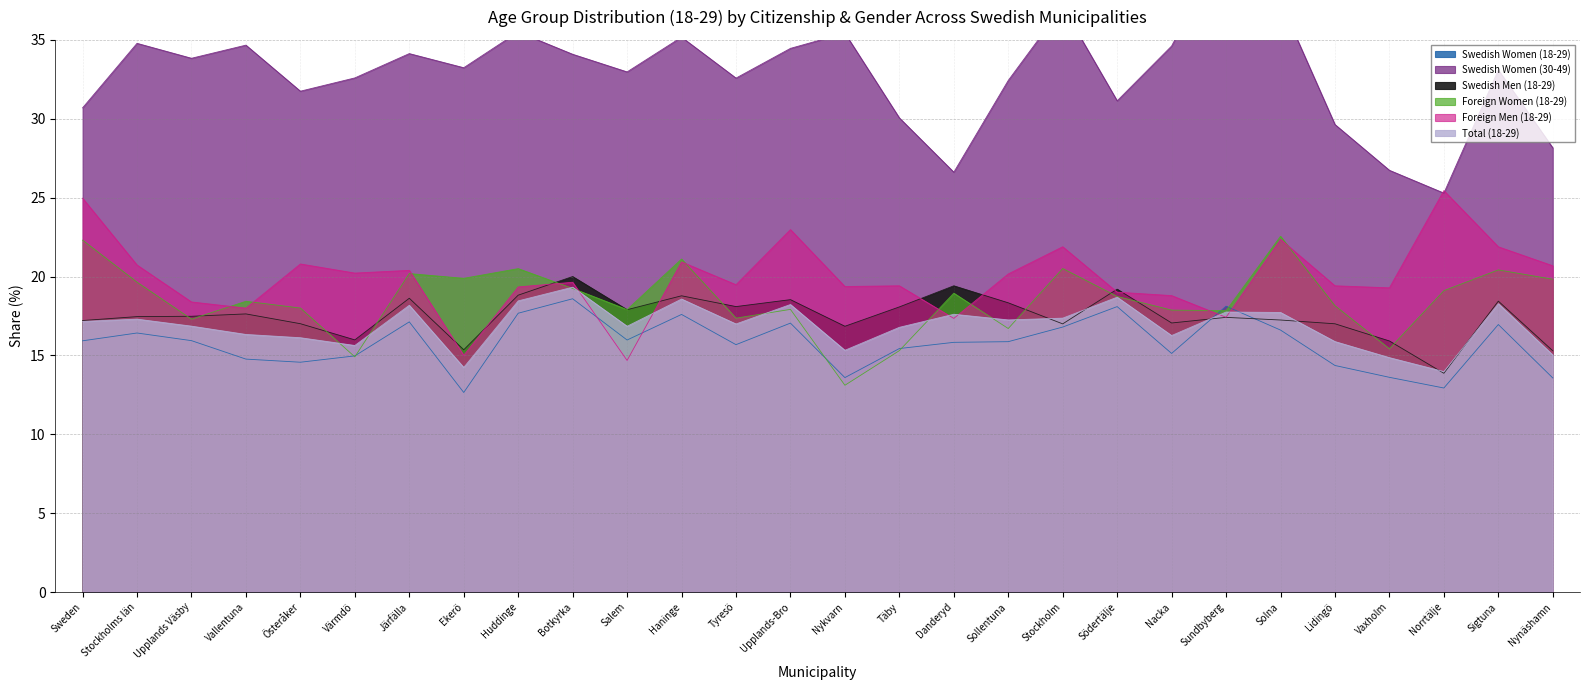

Between Nacka and Täby, which is larger?

Täby